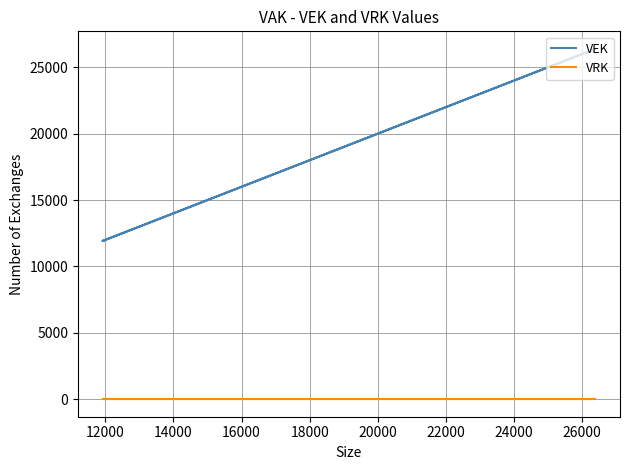

Which series has the widest spread of values?

VEK